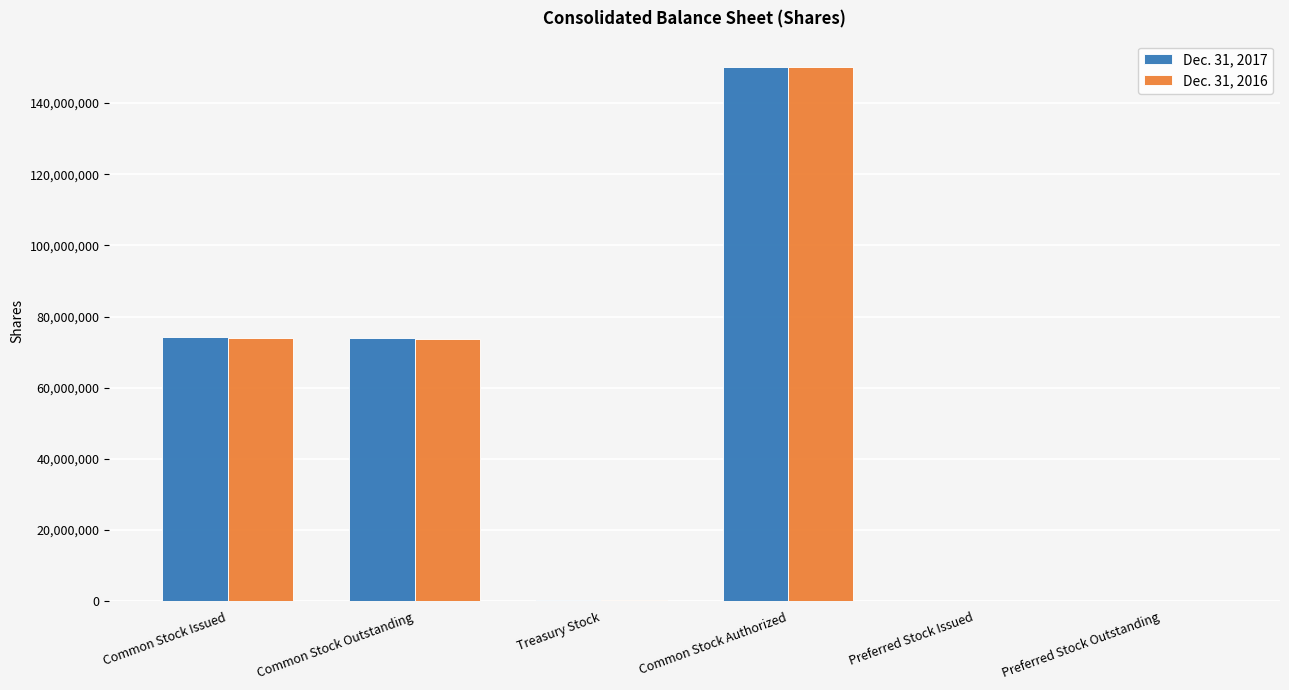

Which series changed the most between Common Stock Outstanding and Preferred Stock Outstanding?

Dec. 31, 2017